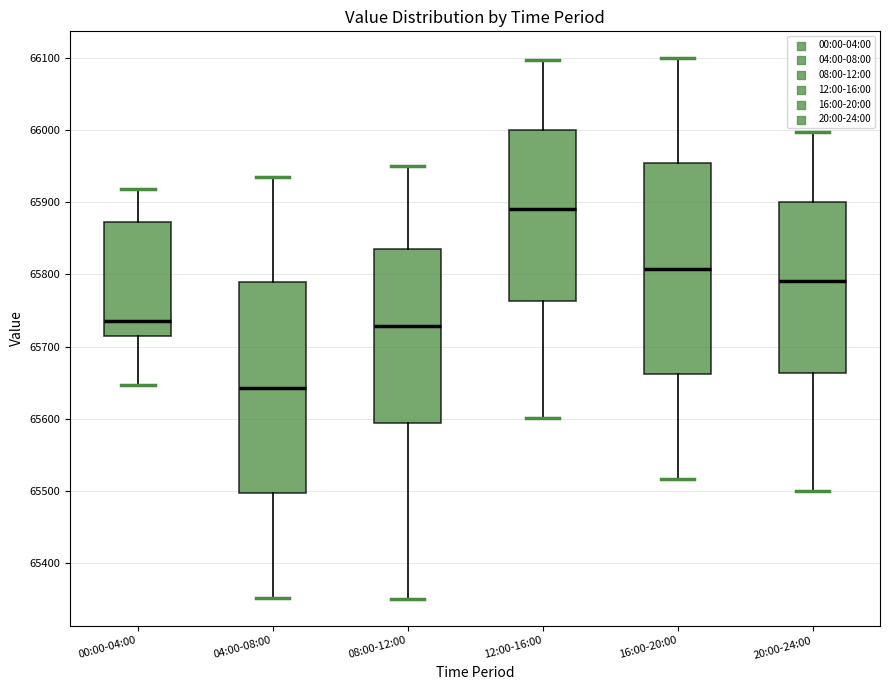

Reading left to right, transcribe this box plot: for each box, give where its median line is, the range the box spans, and where its two whiskers end, as read against the y-axis. The values are not printed on the chart, so give them approximately, as read against the axis.

00:00-04:00: median 65730, box 65710 to 65870, whiskers 65650 to 65920
04:00-08:00: median 65640, box 65500 to 65790, whiskers 65350 to 65940
08:00-12:00: median 65730, box 65590 to 65840, whiskers 65350 to 65950
12:00-16:00: median 65890, box 65760 to 66000, whiskers 65600 to 66100
16:00-20:00: median 65810, box 65660 to 65950, whiskers 65520 to 66100
20:00-24:00: median 65790, box 65660 to 65900, whiskers 65500 to 66000